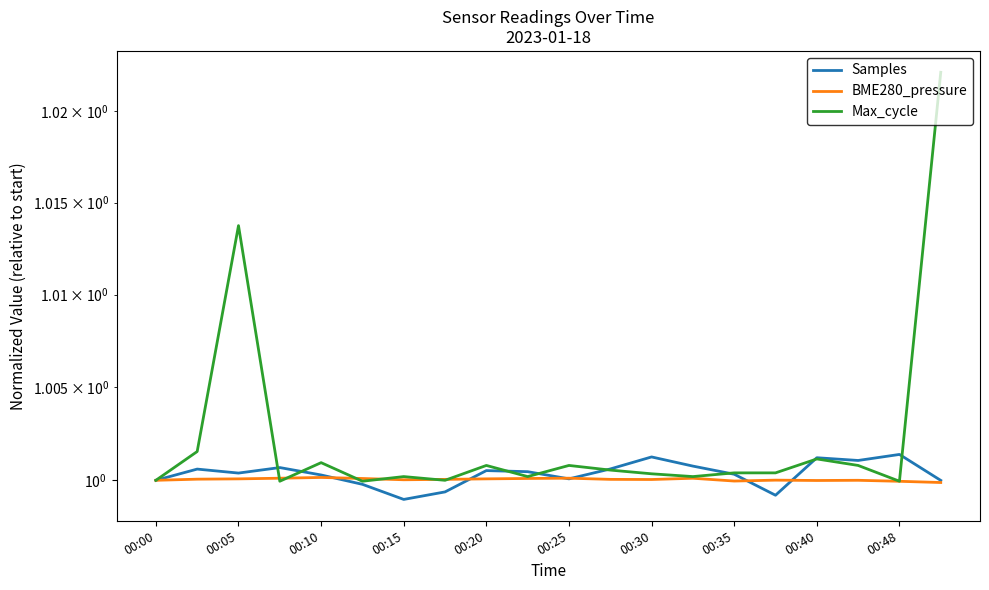

What is the maximum value for Max_cycle?

1.0